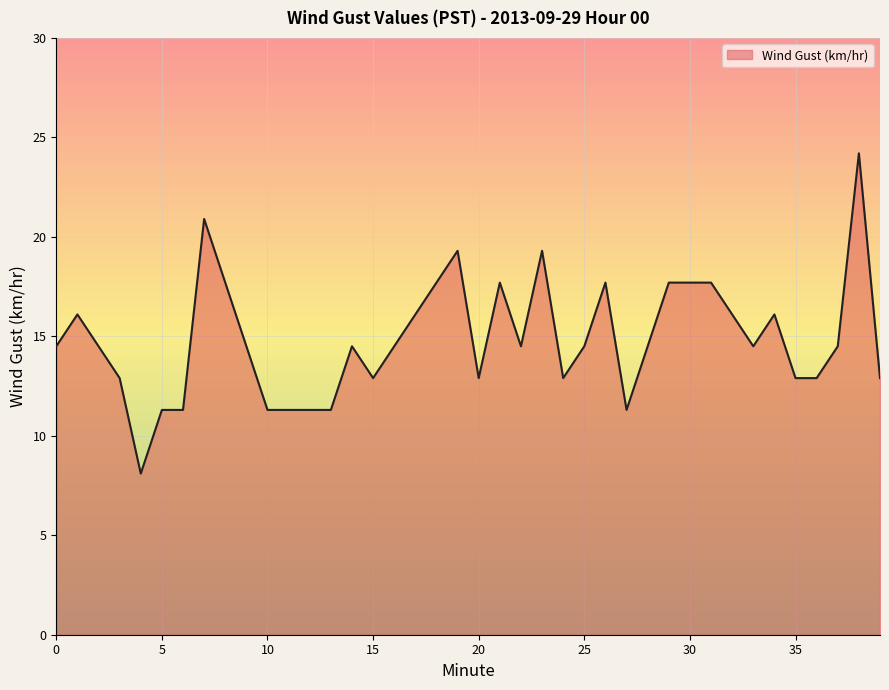

What is the minimum value shown in the chart?

8.1